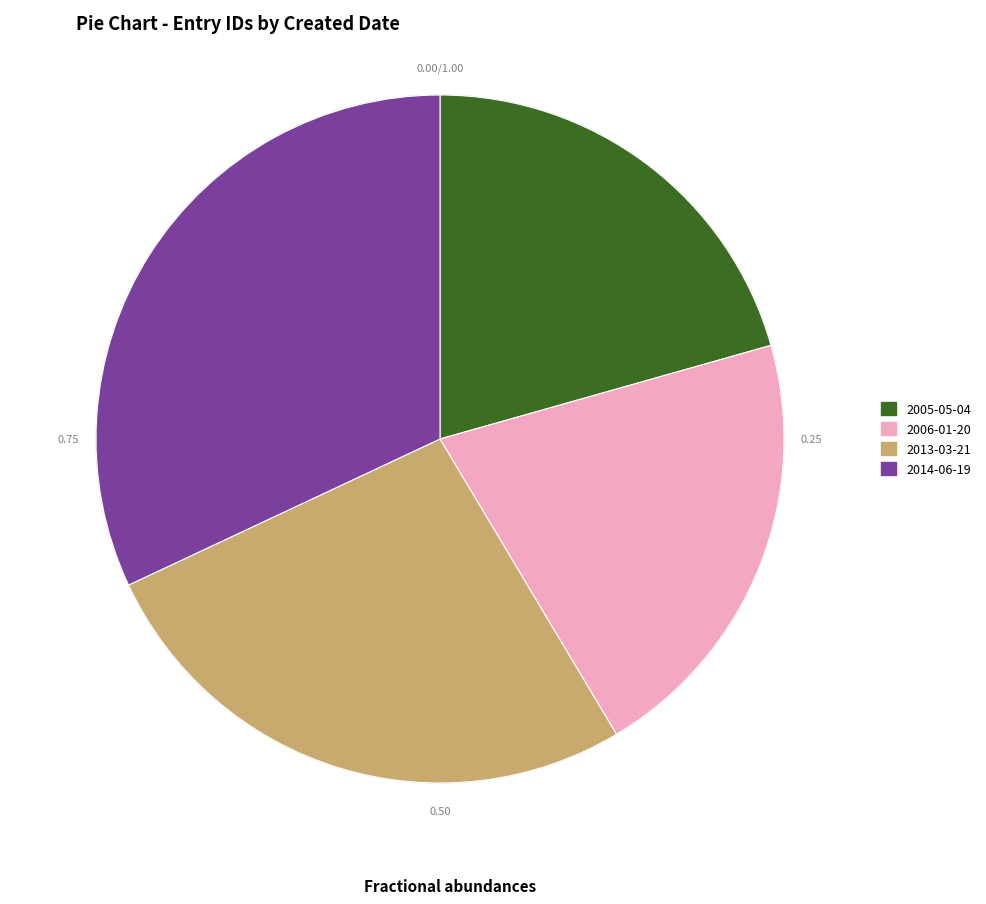

Does 2005-05-04 represent more than half of the total?

No